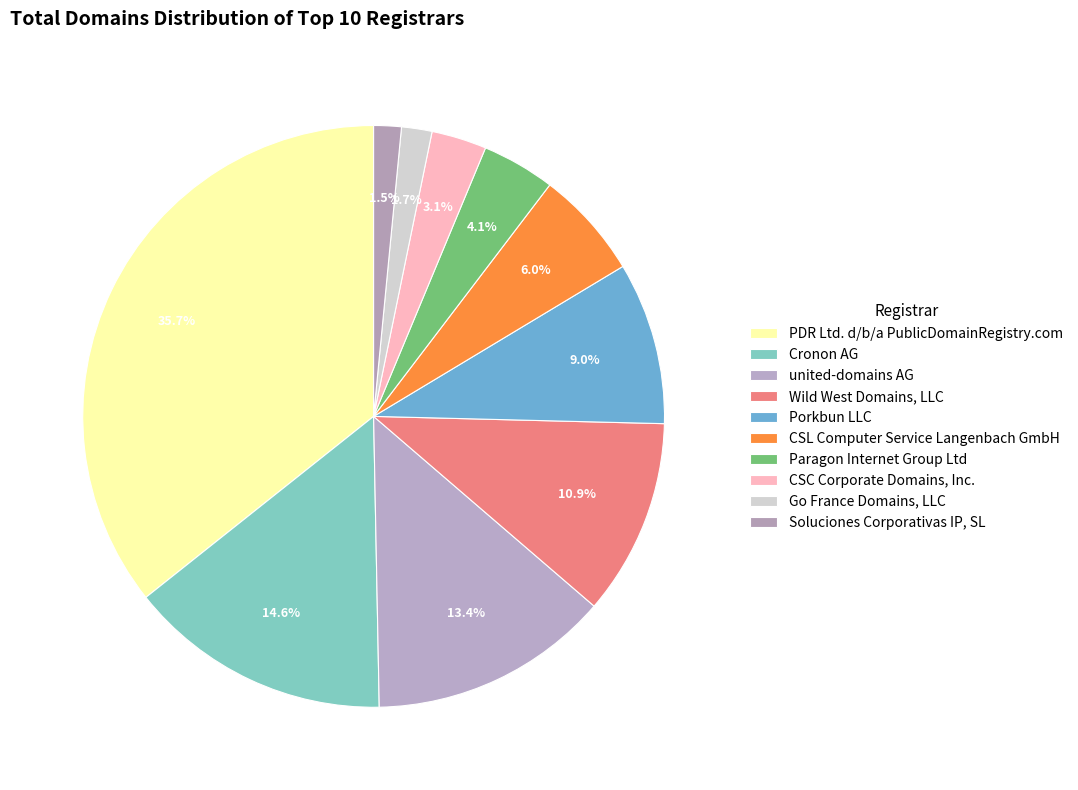

Count the number of slices in the pie.

10